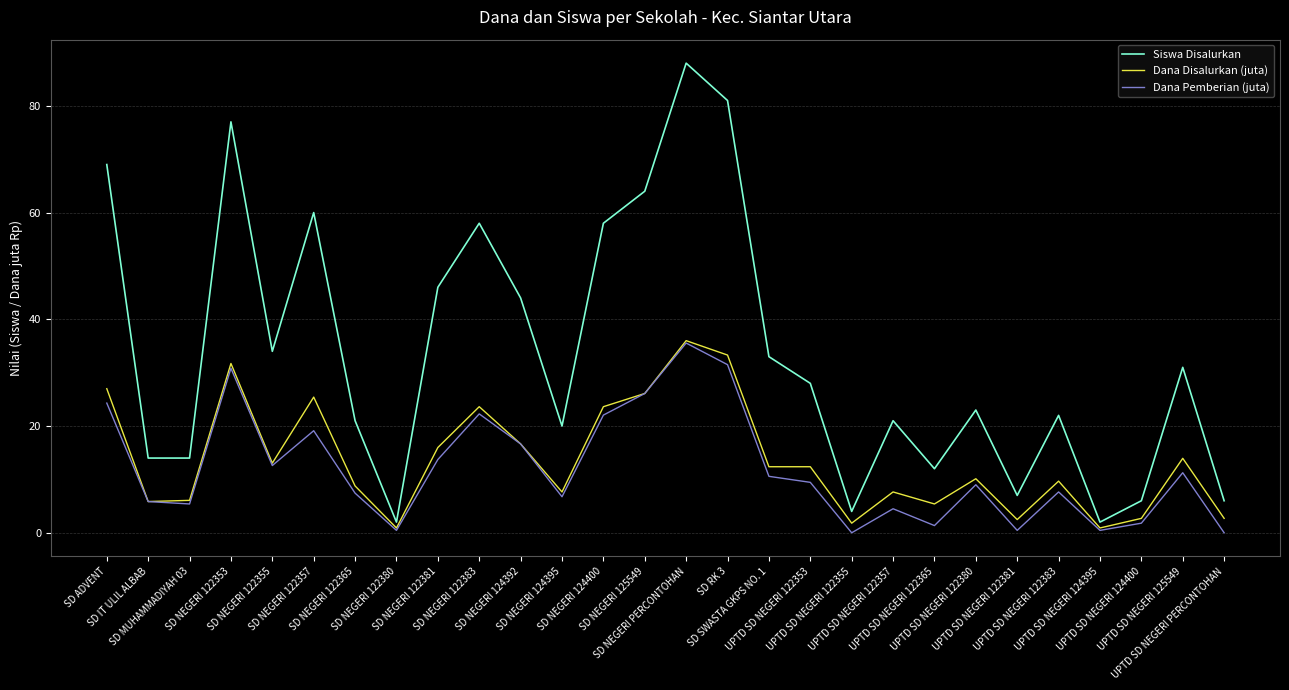

Which series has the widest spread of values?

Siswa Disalurkan